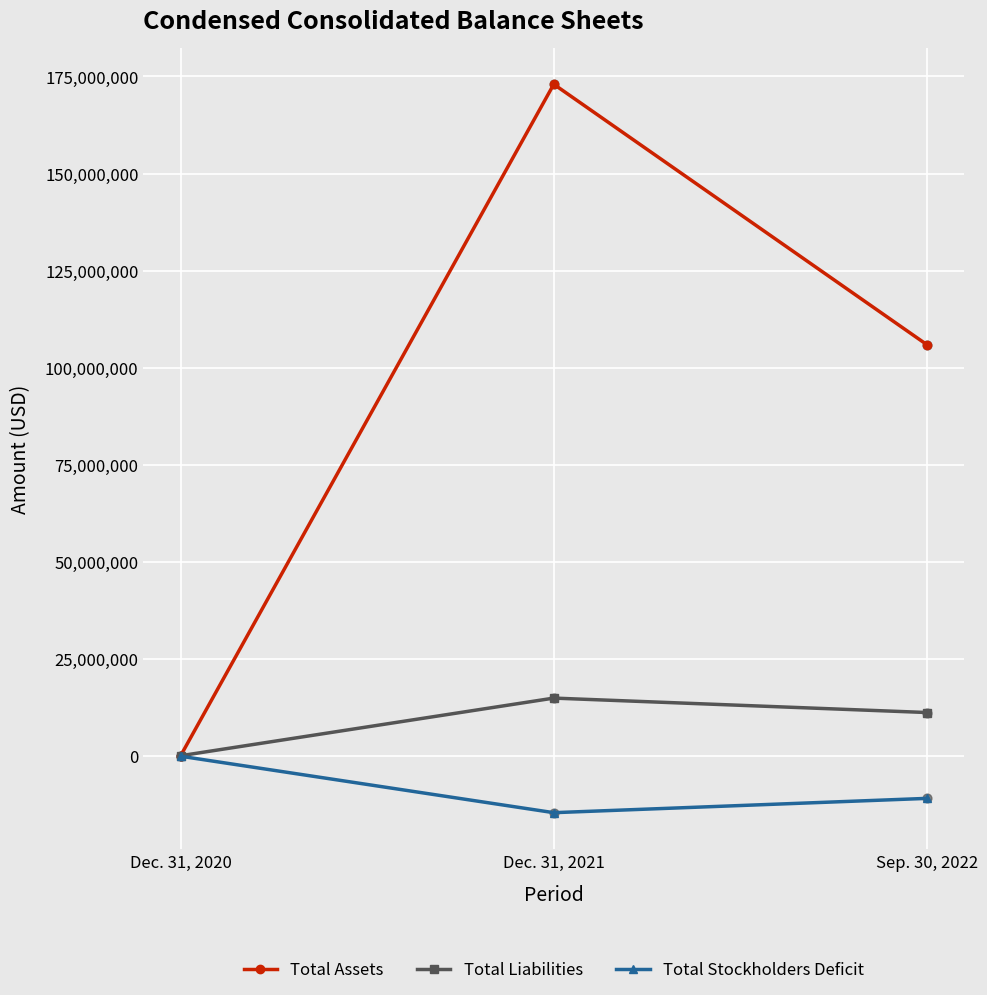

Which series has the largest range (max minus min)?

Total Assets